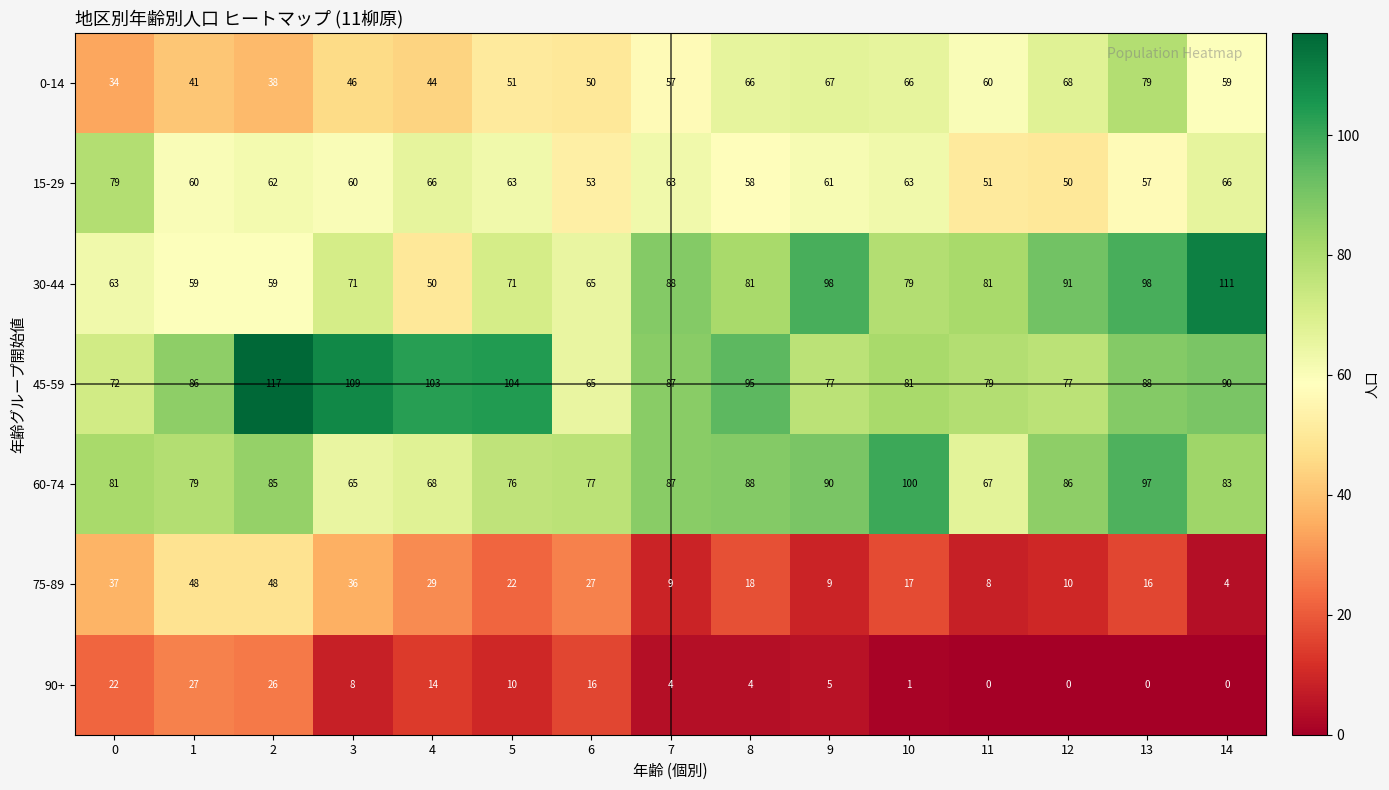

What is the average value of the 30-44 series?

78